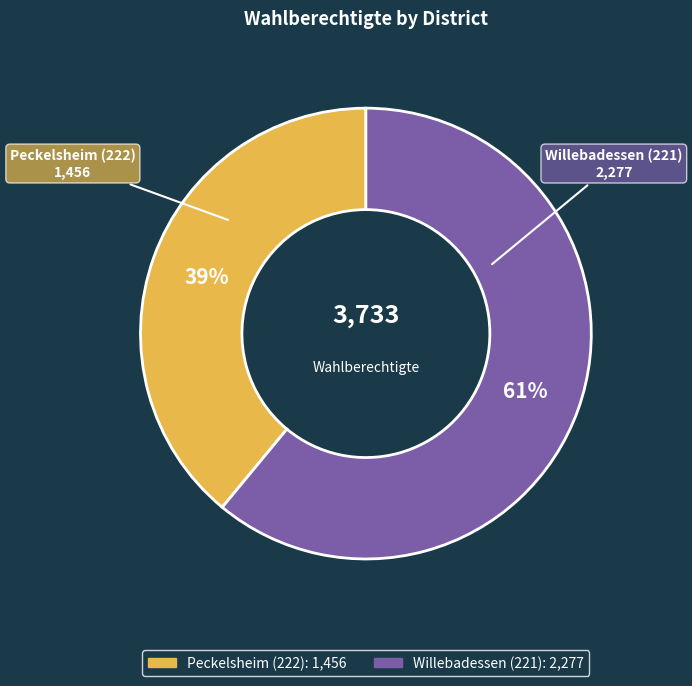

Is there a majority slice in this chart?

Yes